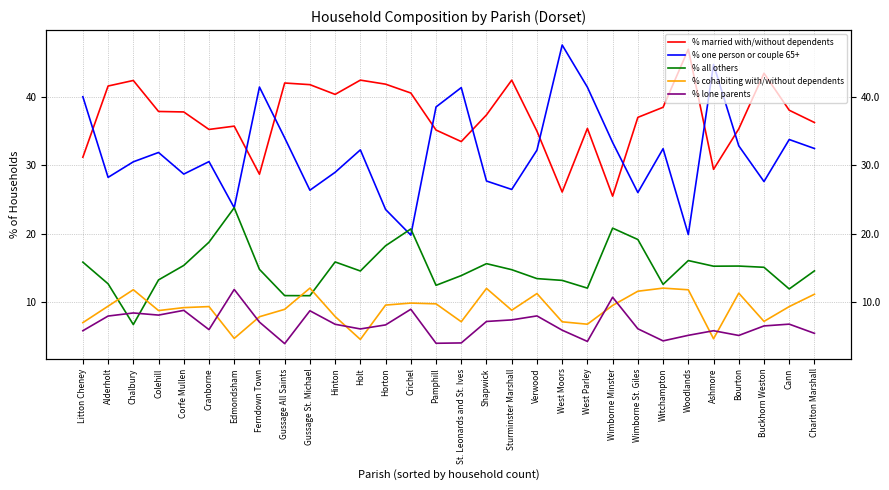

What is the average value of the % cohabiting with/without dependents series?

9.1